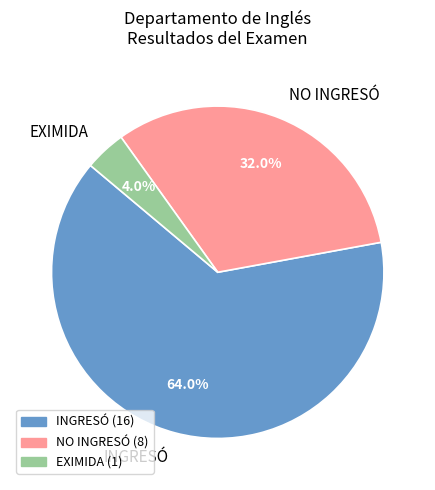

Count the number of slices in the pie.

3